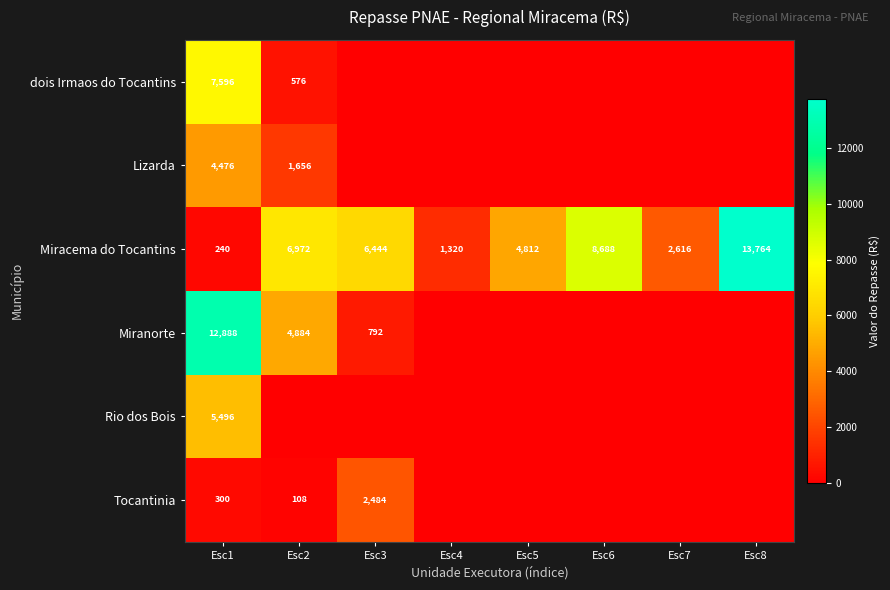

What is the difference between the Miranorte values at Esc2 and Esc1?

8004